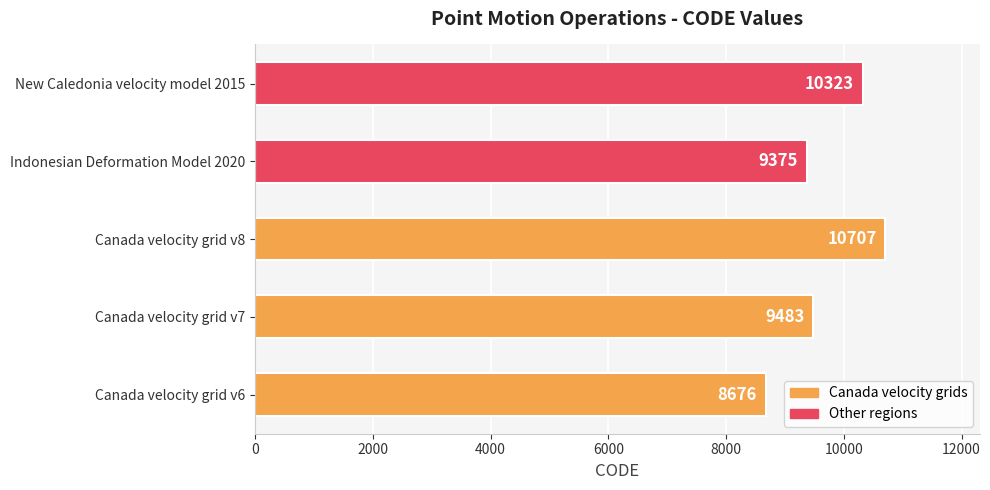

Which label corresponds to the largest value in the chart?

Canada velocity grid v8